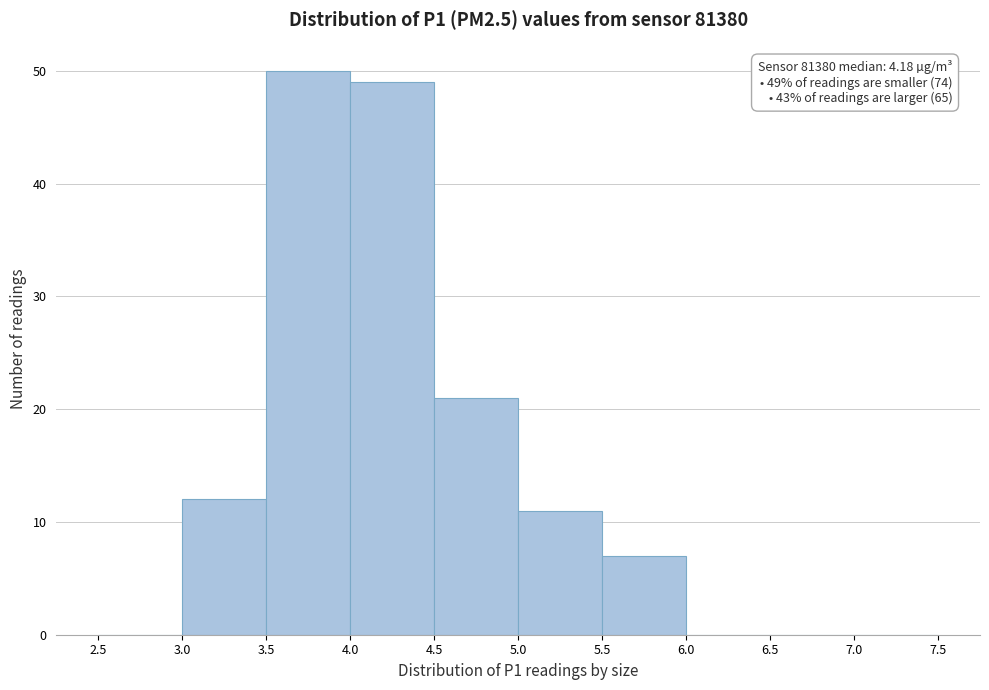

Over which range of the x-axis is the bar tallest?

3.5 to 4.0